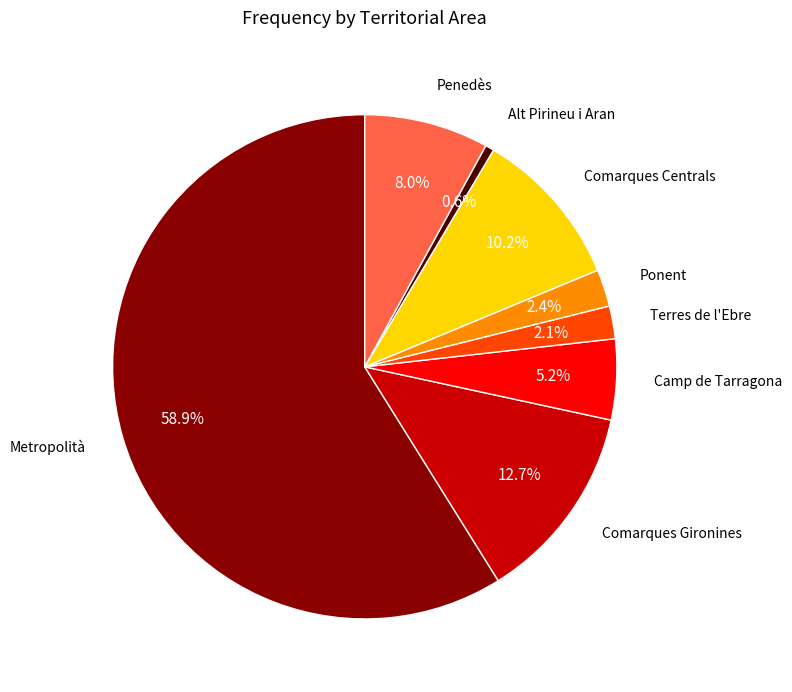

To the nearest percent, what is the combined percentage of Metropolità and Alt Pirineu i Aran?

59%